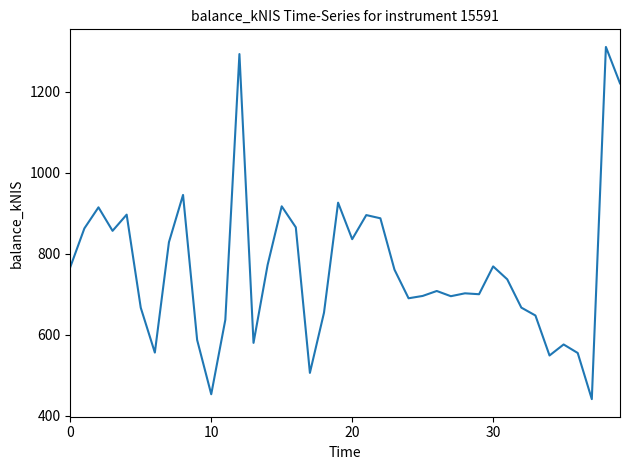

What is the sum of all values?

30533.5